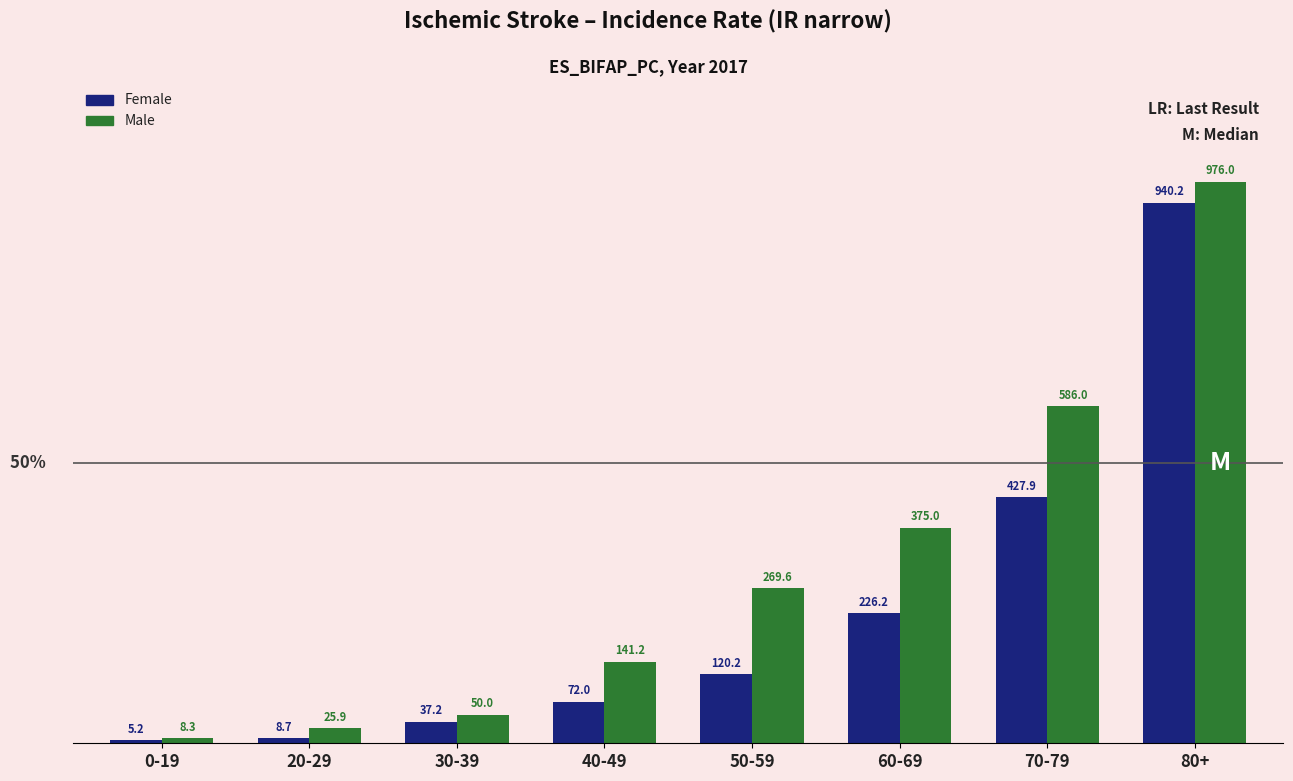

Rank the series by their maximum value, from highest to lowest.

Male, Female